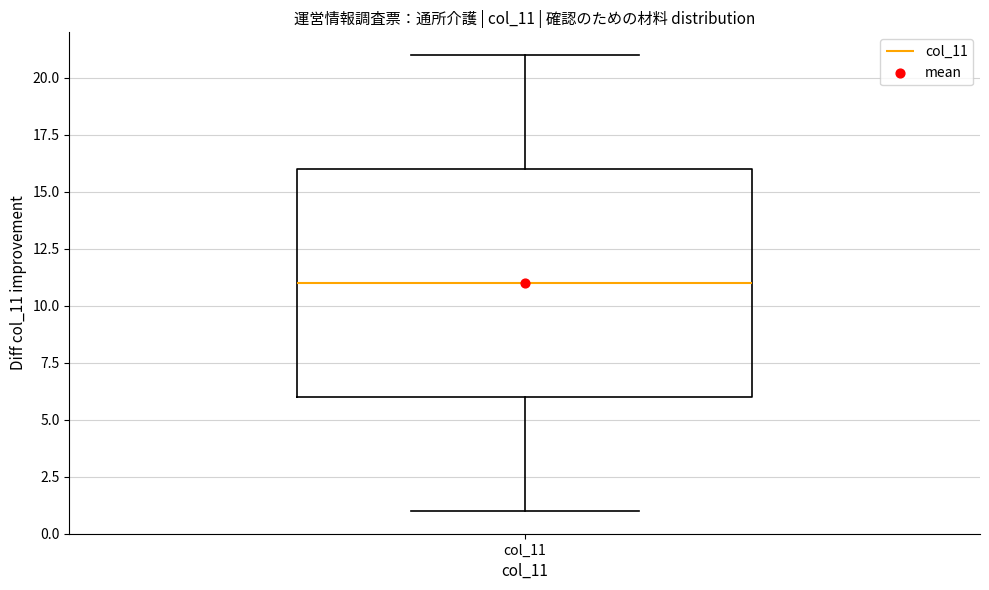

Where is the lower edge of the box for col_11 on the y-axis? The values are not printed on the chart, so give them approximately, as read against the axis.

6